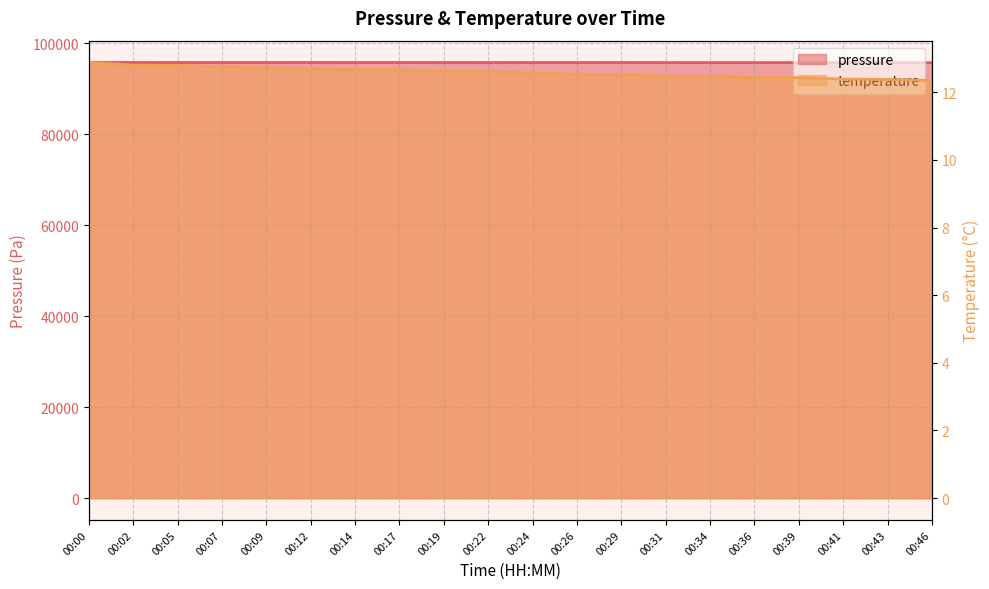

Reading left to right, extract all data points from this chart.

pressure: 95824.7	95815.7	95817.0	95811.1	95811.5	95818.8	95812.3	95812.9	95807.0	95804.1	95799.7	95802.1	95808.8	95796.0	95793.3	95790.9	95787.4	95781.6	95788.3	95781.9
temperature: 12.9	12.8	12.8	12.8	12.7	12.7	12.7	12.7	12.6	12.6	12.6	12.5	12.5	12.5	12.5	12.4	12.4	12.4	12.4	12.3